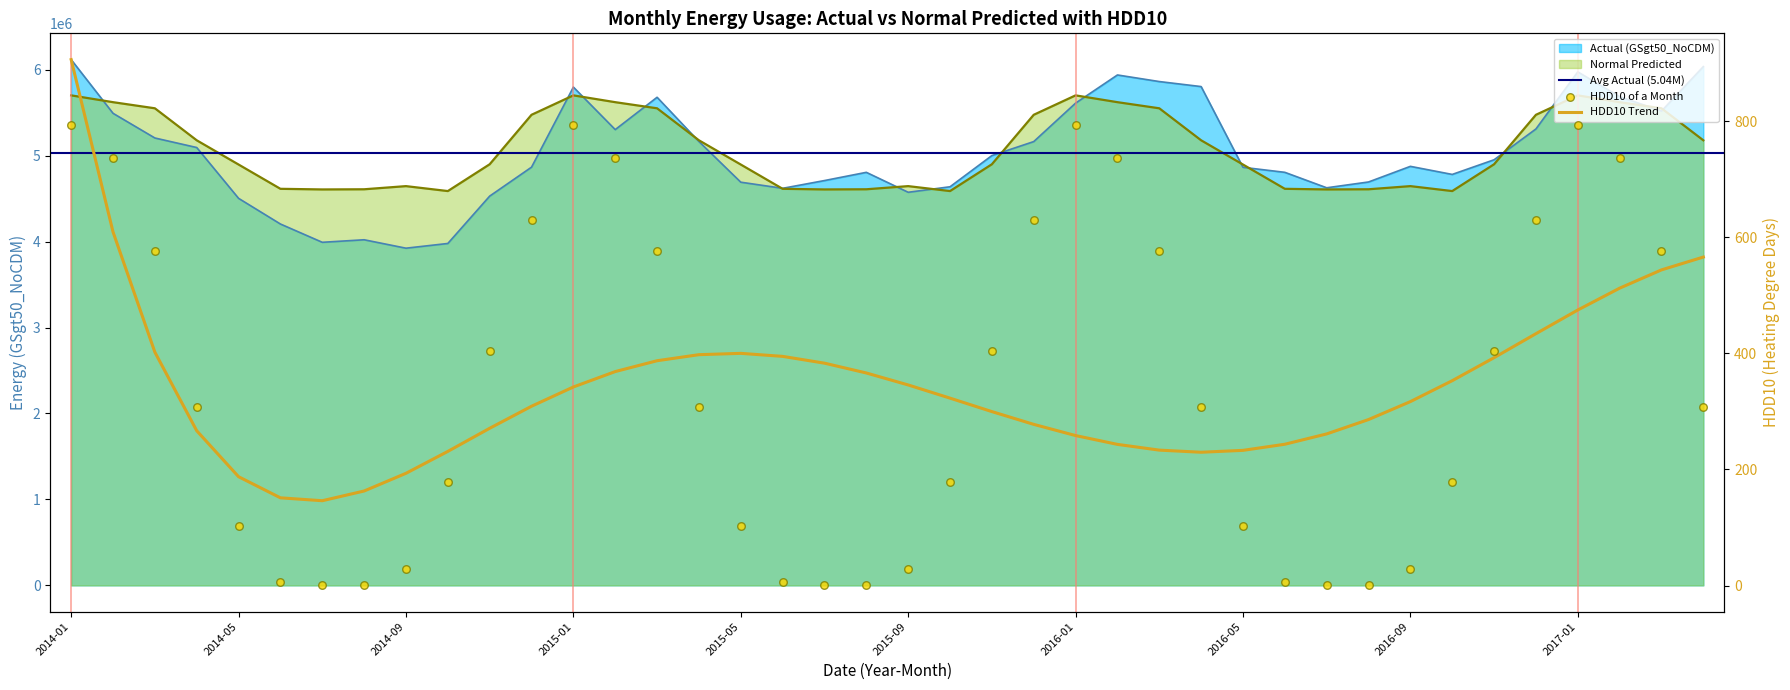

What is the total value across all series at 2016-02?

11561298.2